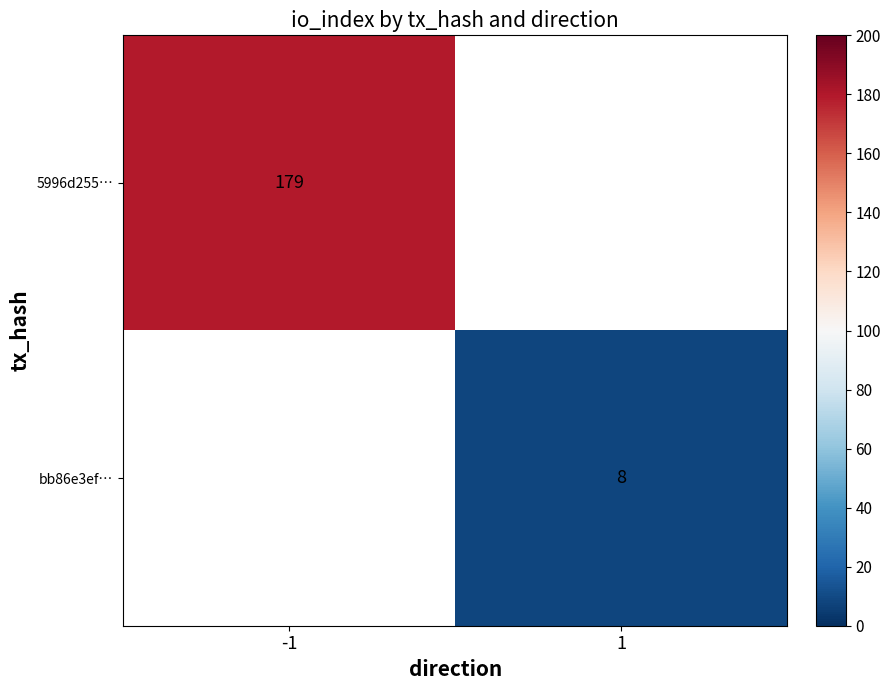

Is it true that bb86e3ef… equals 14 at 1?

False